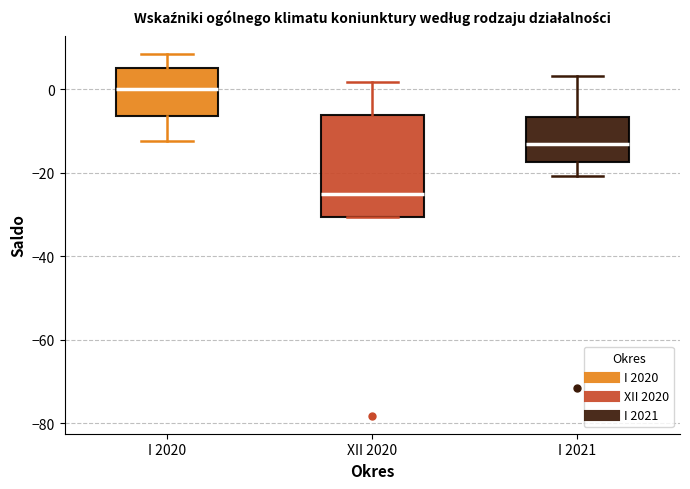

Which box is the tallest, from its lower edge to its upper edge?

XII 2020